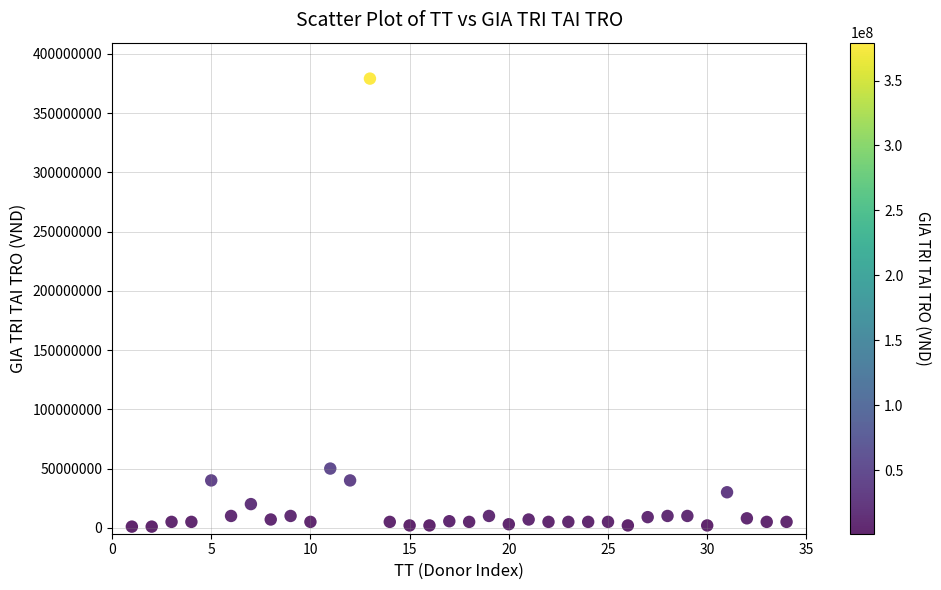

What Y value in the scatter plot is closest to 190090400?

50000000